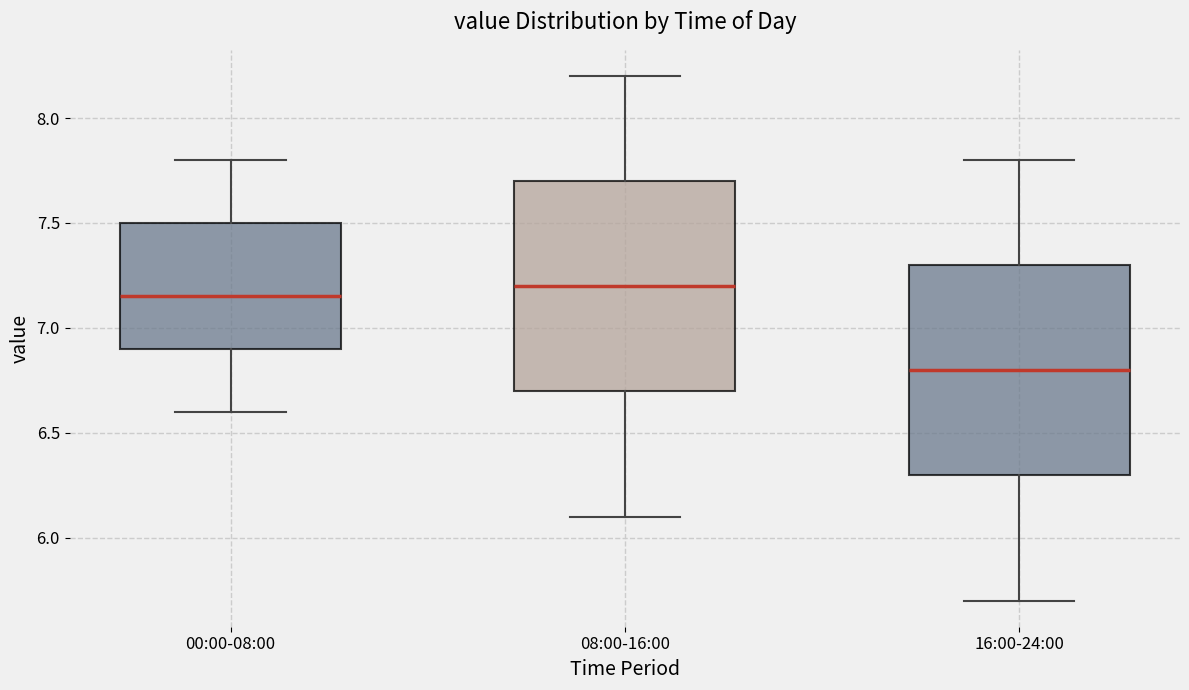

Which box's median line is the lowest?

16:00-24:00